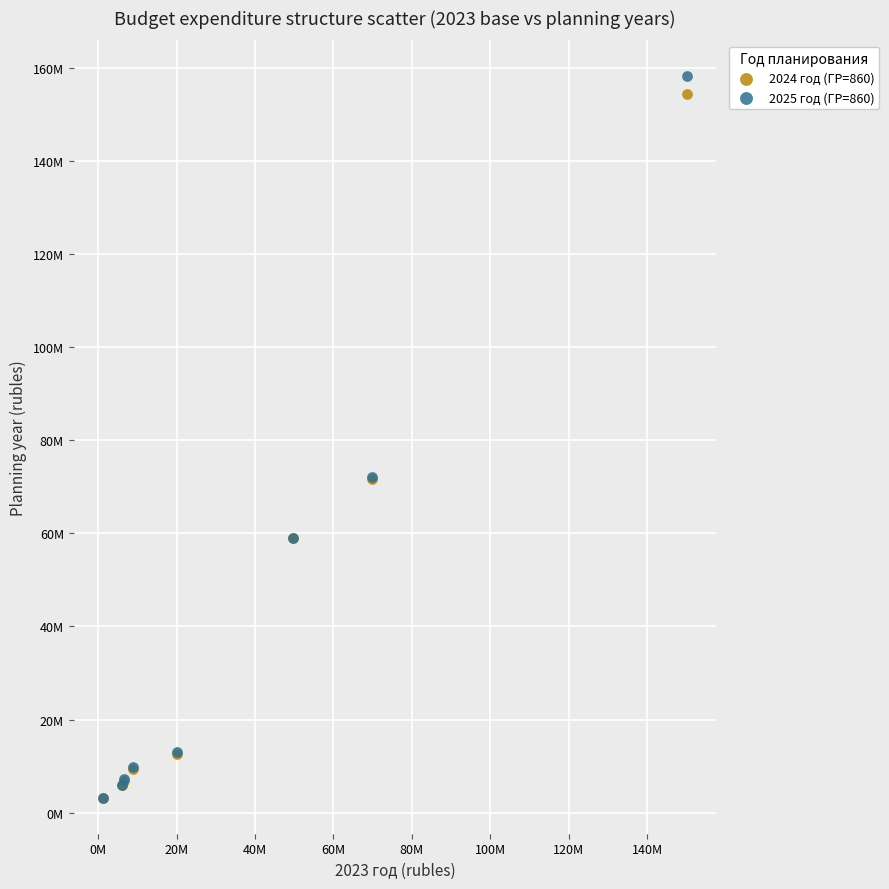

Which series has the largest Y range (max minus min)?

2025 год (ГР=860)